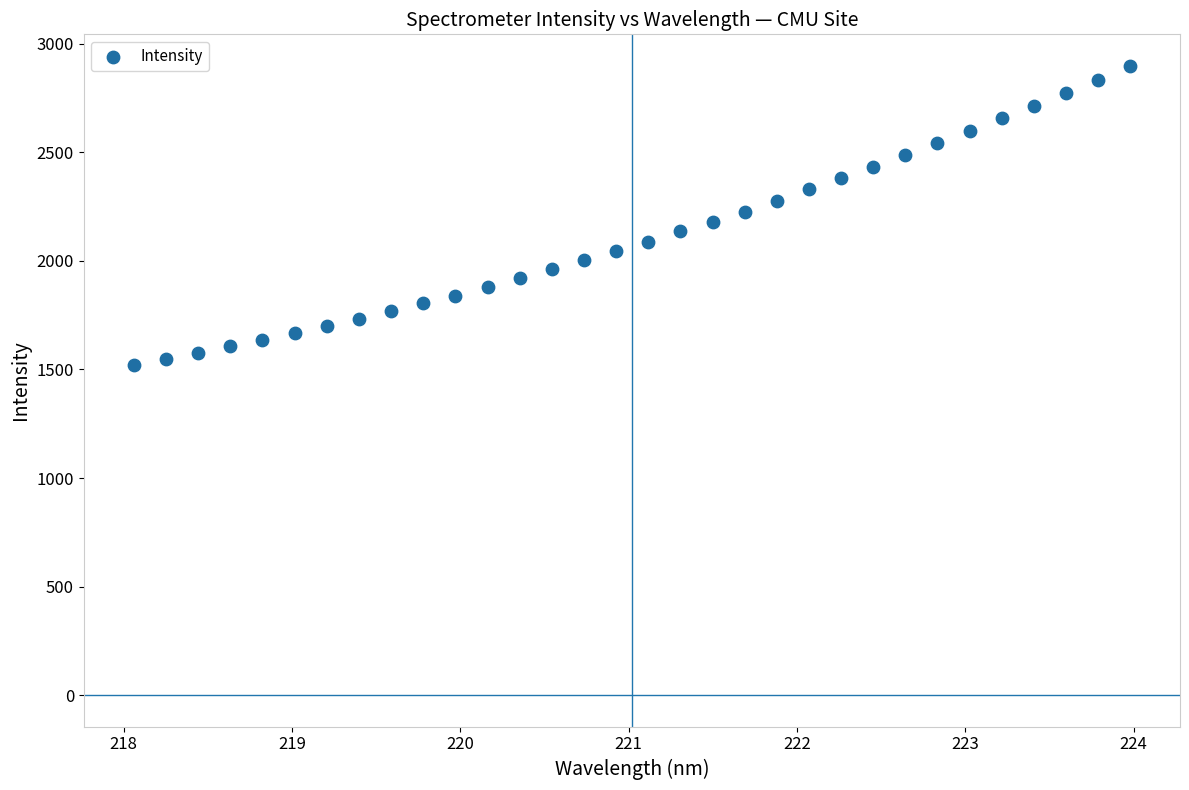

What is the range of X values (max minus min)?

5.9